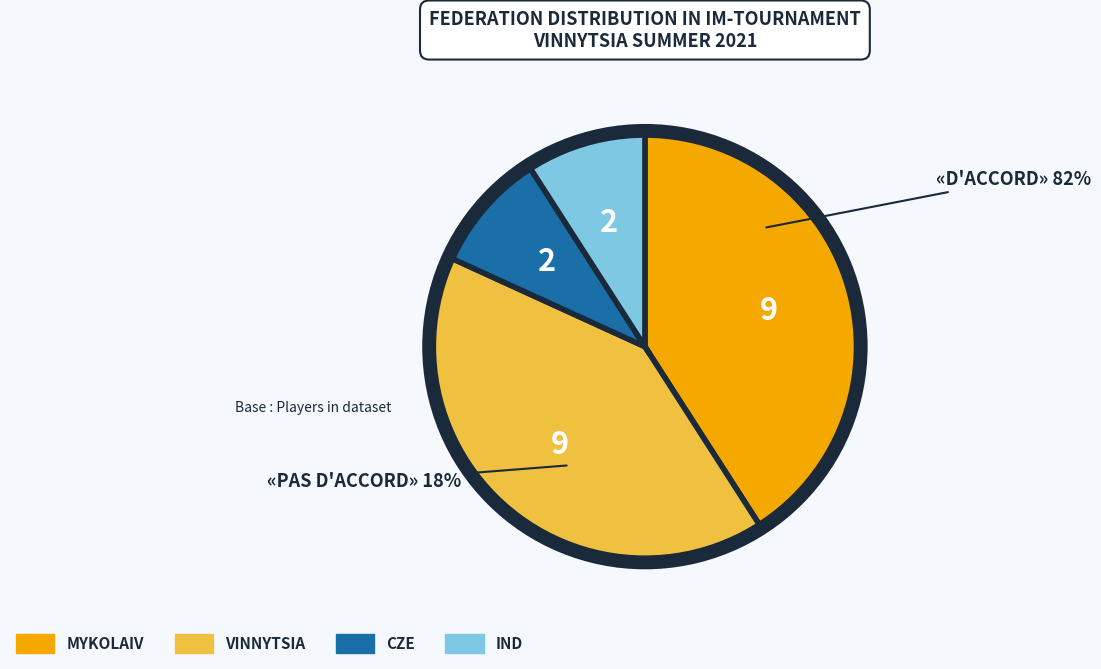

How many slices are in this pie chart?

4